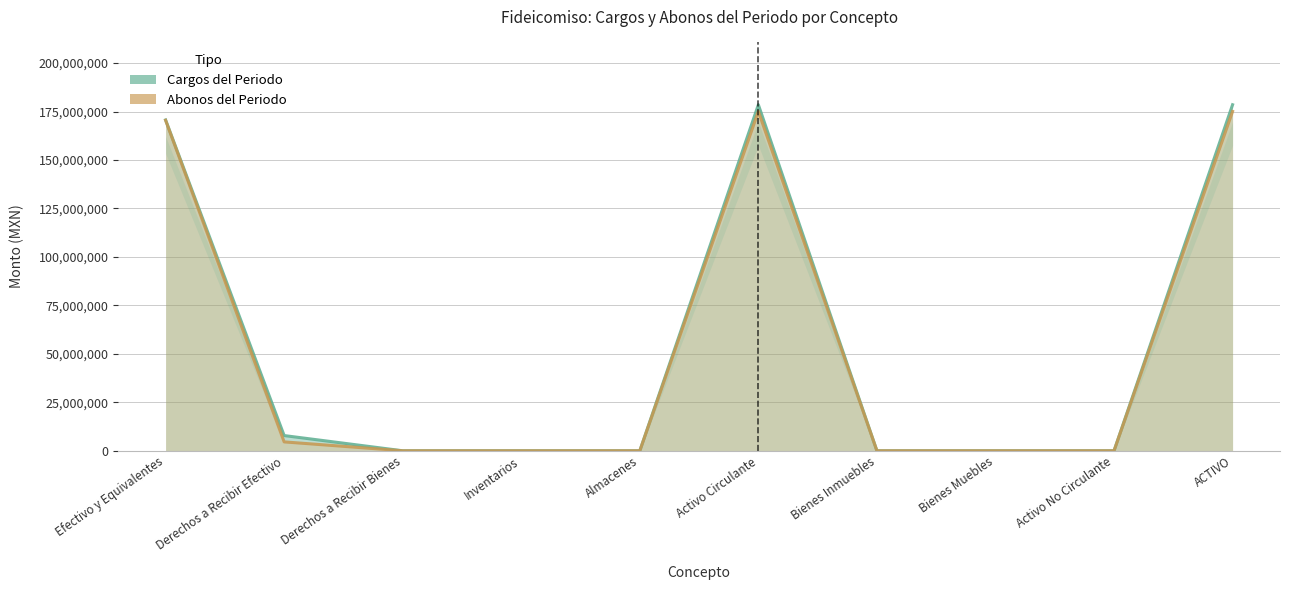

Reading right to left, what are all the values shown in this chart?

Cargos del Periodo: 178516457.8	0.0	0.0	0.0	178516457.8	0.0	0.0	0.0	7851780.1	170664677.7
Abonos del Periodo: 175079668.5	0.0	0.0	0.0	175079668.5	0.0	0.0	0.0	4589175.3	170490493.2